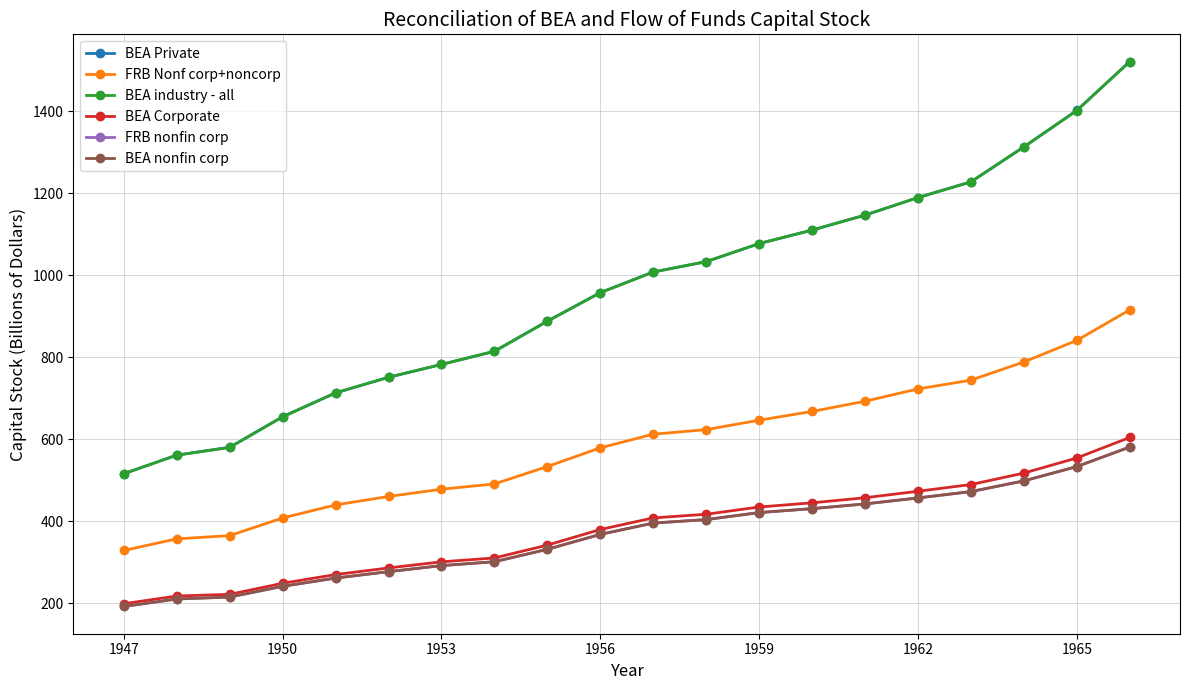

What is the average value of the FRB nonfin corp series?

366.4